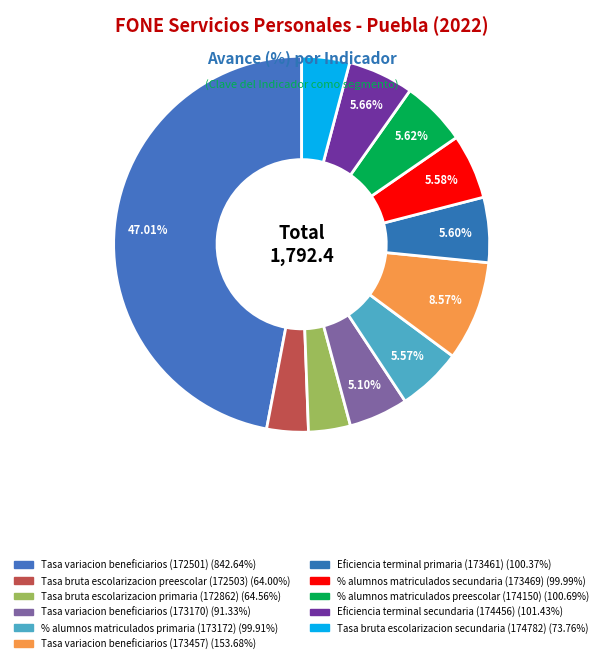

To the nearest percent, what is the average slice percentage?

9%